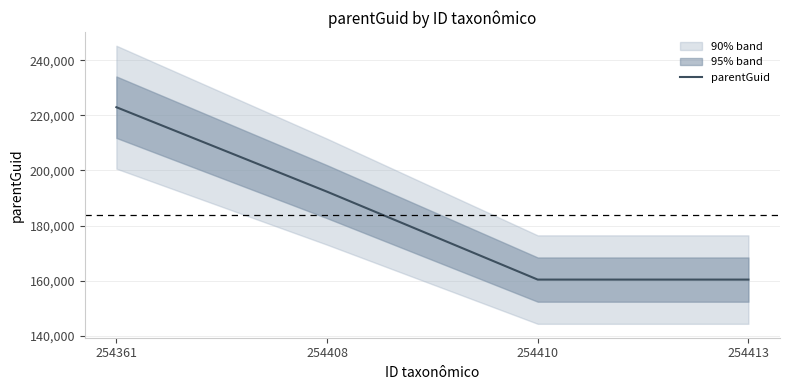

What is the sum of all values?

736101